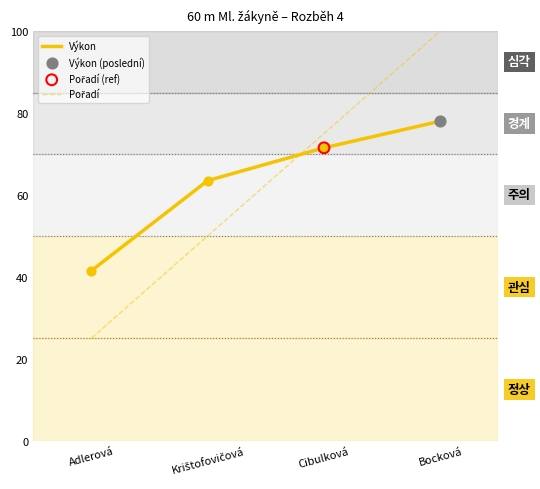

What is the spread (max minus min) of values at Cibulková?

3.5